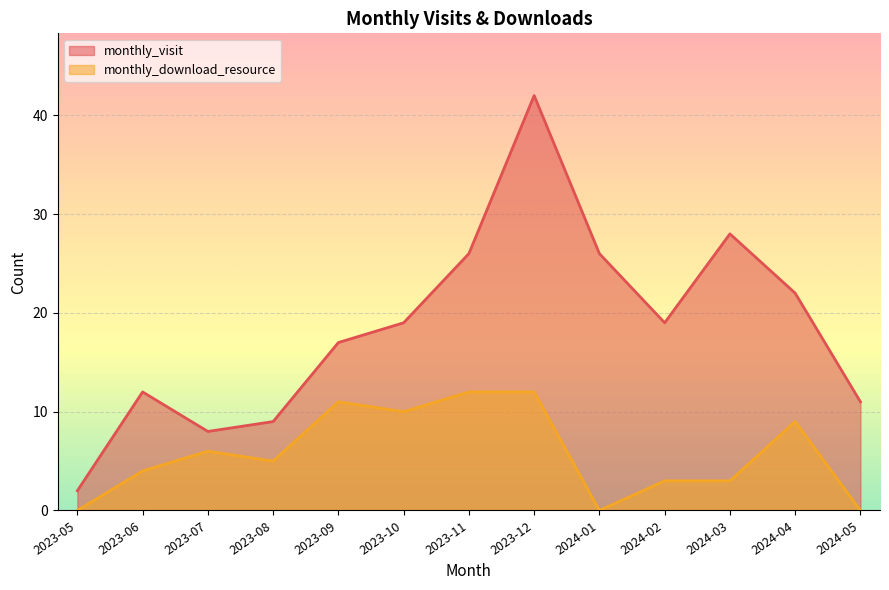

Reading right to left, transcribe all the data shown in this chart.

monthly_visit: 2024-05=11	2024-04=22	2024-03=28	2024-02=19	2024-01=26	2023-12=42	2023-11=26	2023-10=19	2023-09=17	2023-08=9	2023-07=8	2023-06=12	2023-05=2
monthly_download_resource: 2024-05=0	2024-04=9	2024-03=3	2024-02=3	2024-01=0	2023-12=12	2023-11=12	2023-10=10	2023-09=11	2023-08=5	2023-07=6	2023-06=4	2023-05=0